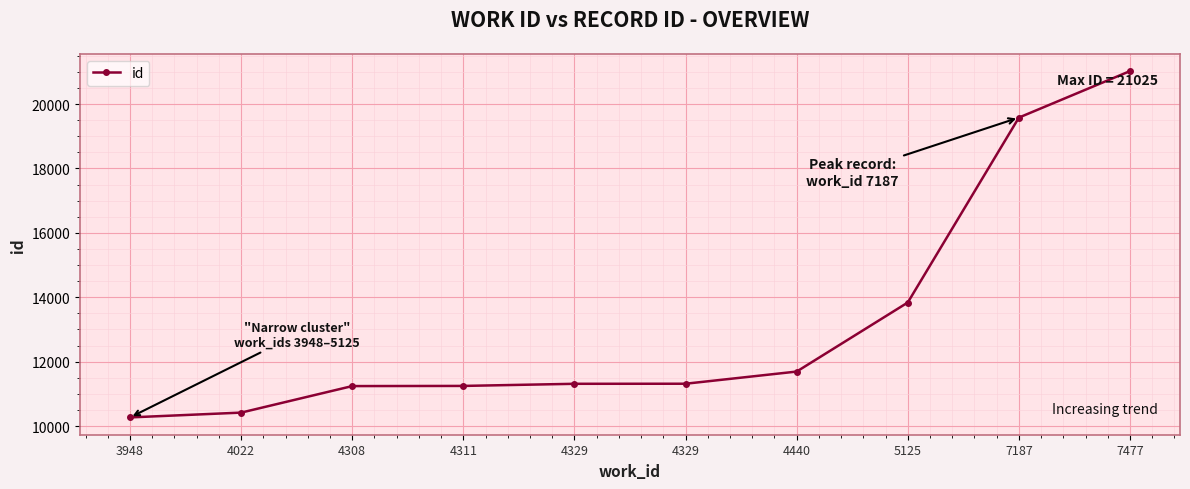

What is the average value?

13193